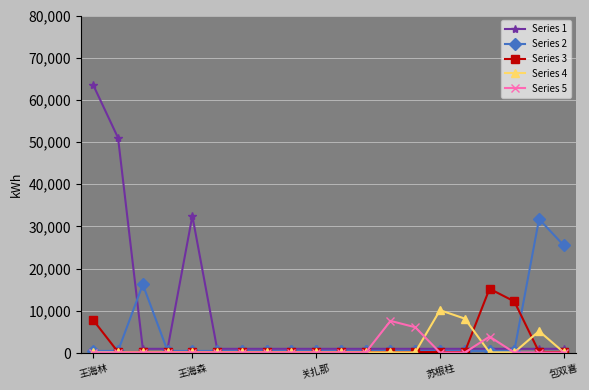

What is the value of the Series 2 point at the 12th from the left?

500.0